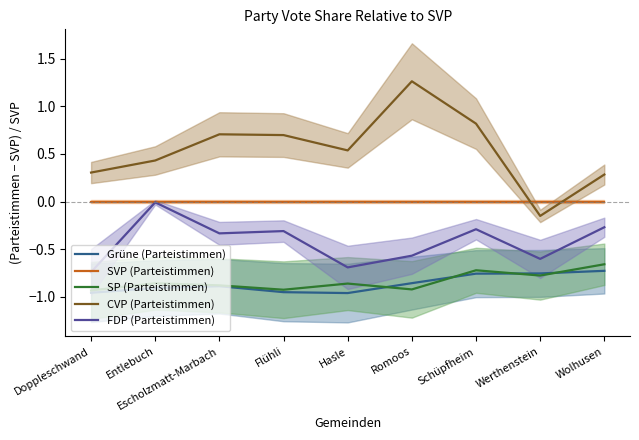

The SVP (Parteistimmen) series shows 0.0 at Hasle. True or false?

True